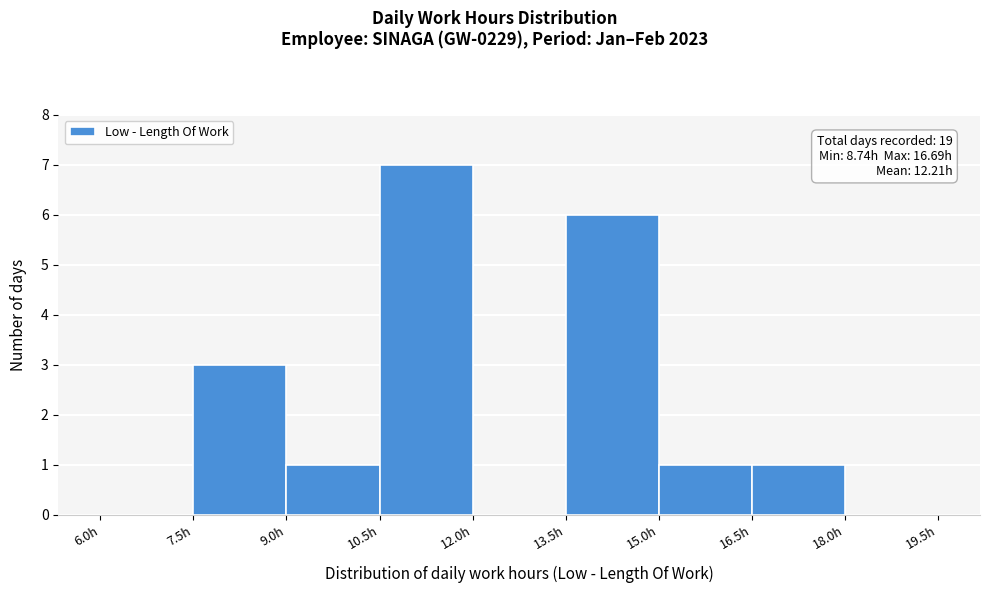

Which range on the x-axis has the tallest bar?

10.5 to 12.0